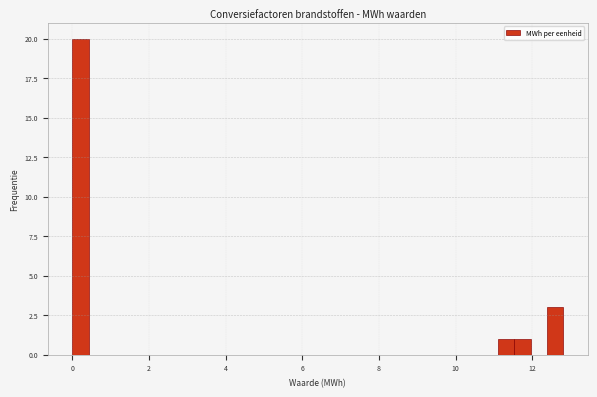

Read against the x-axis, roughly where is the centre of the tallest bar?

0.2